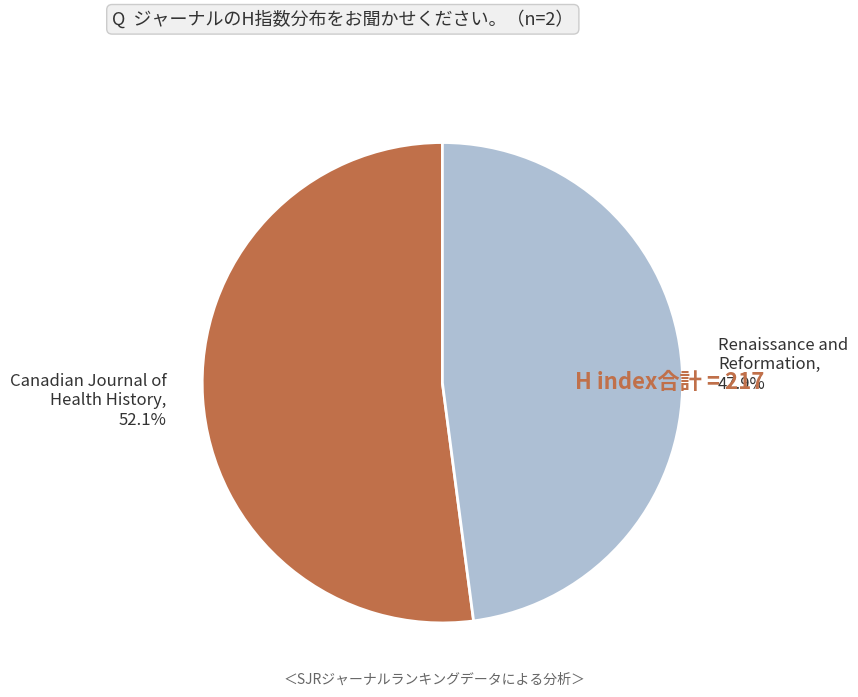

Rank the categories by value from lowest to highest.

Renaissance and Reformation, Canadian Journal of Health History